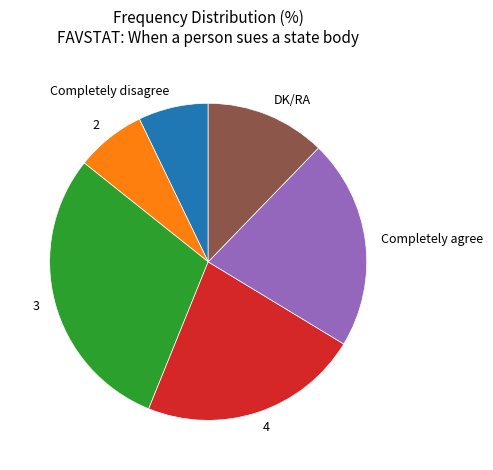

Which category has the biggest portion of the pie?

3